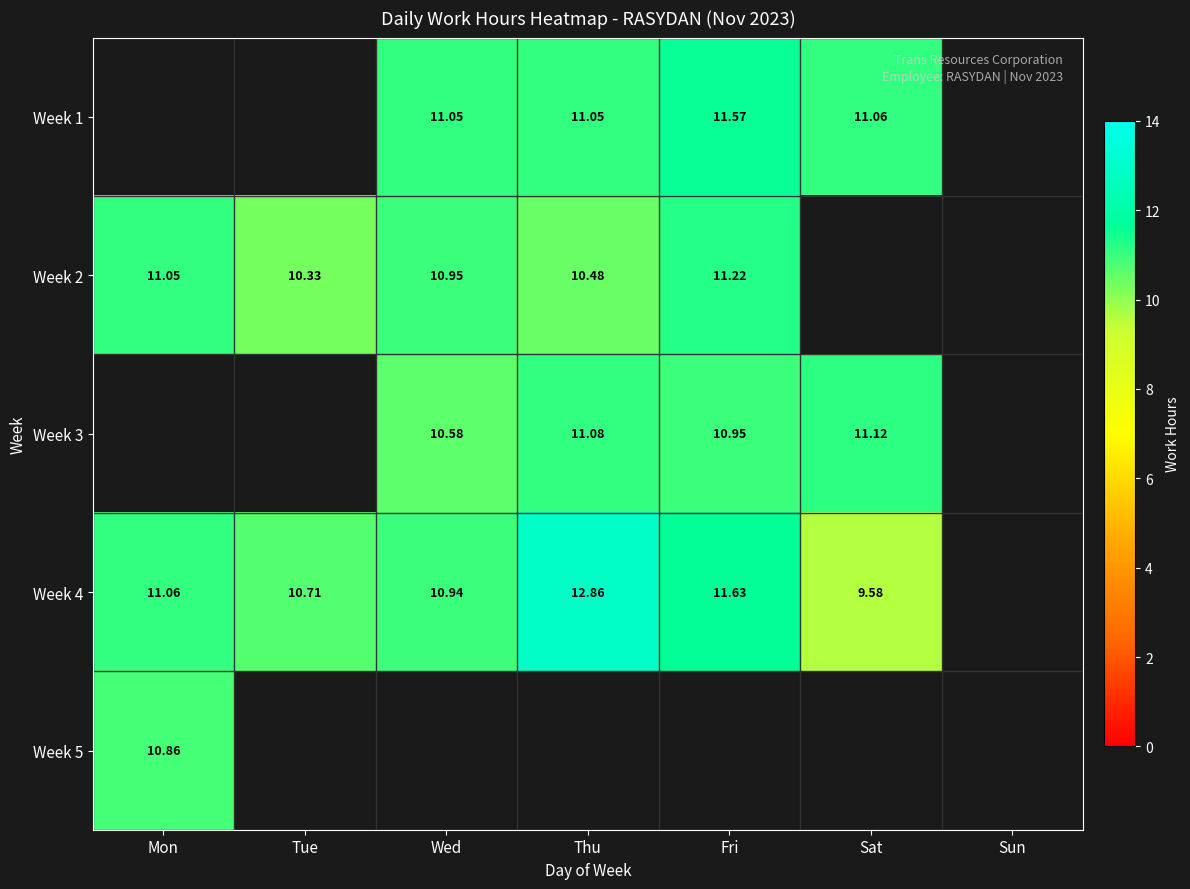

What value does the Week 3 series have at Fri?

10.9